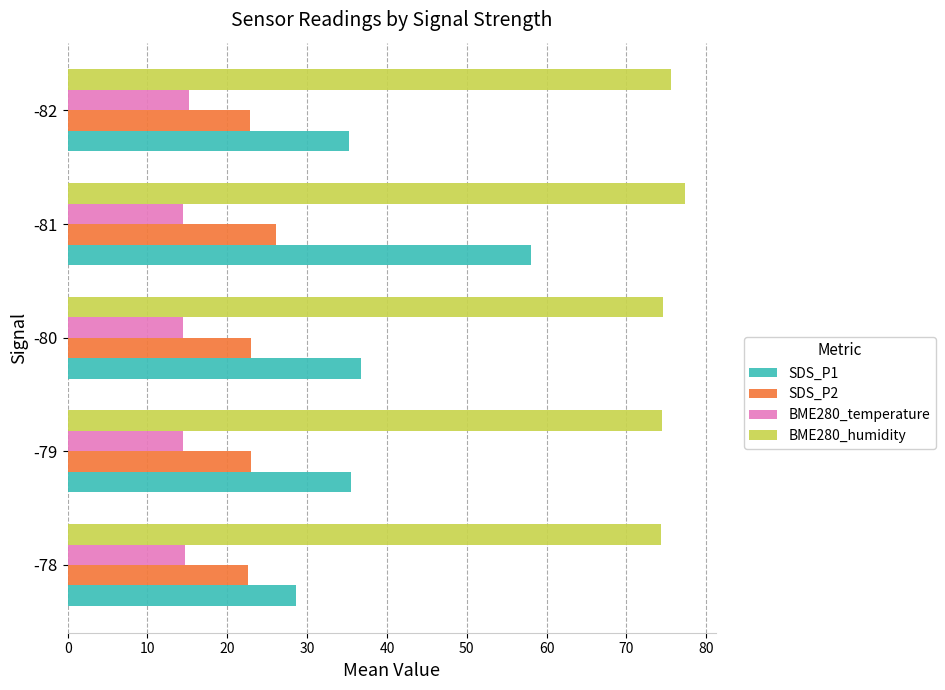

How many series are shown in this chart?

4